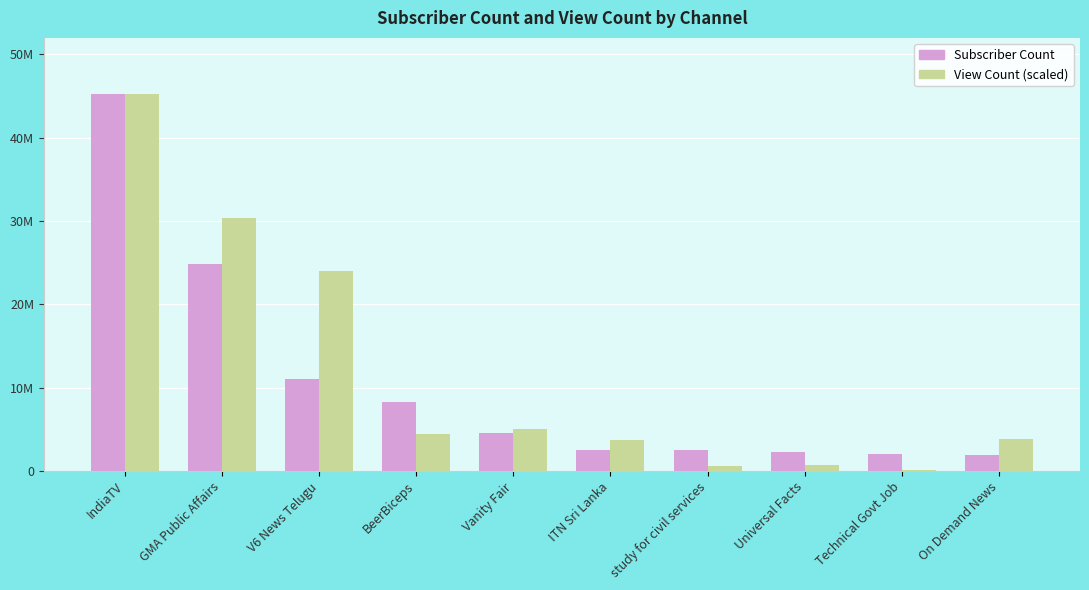

Are the bars horizontal?

No